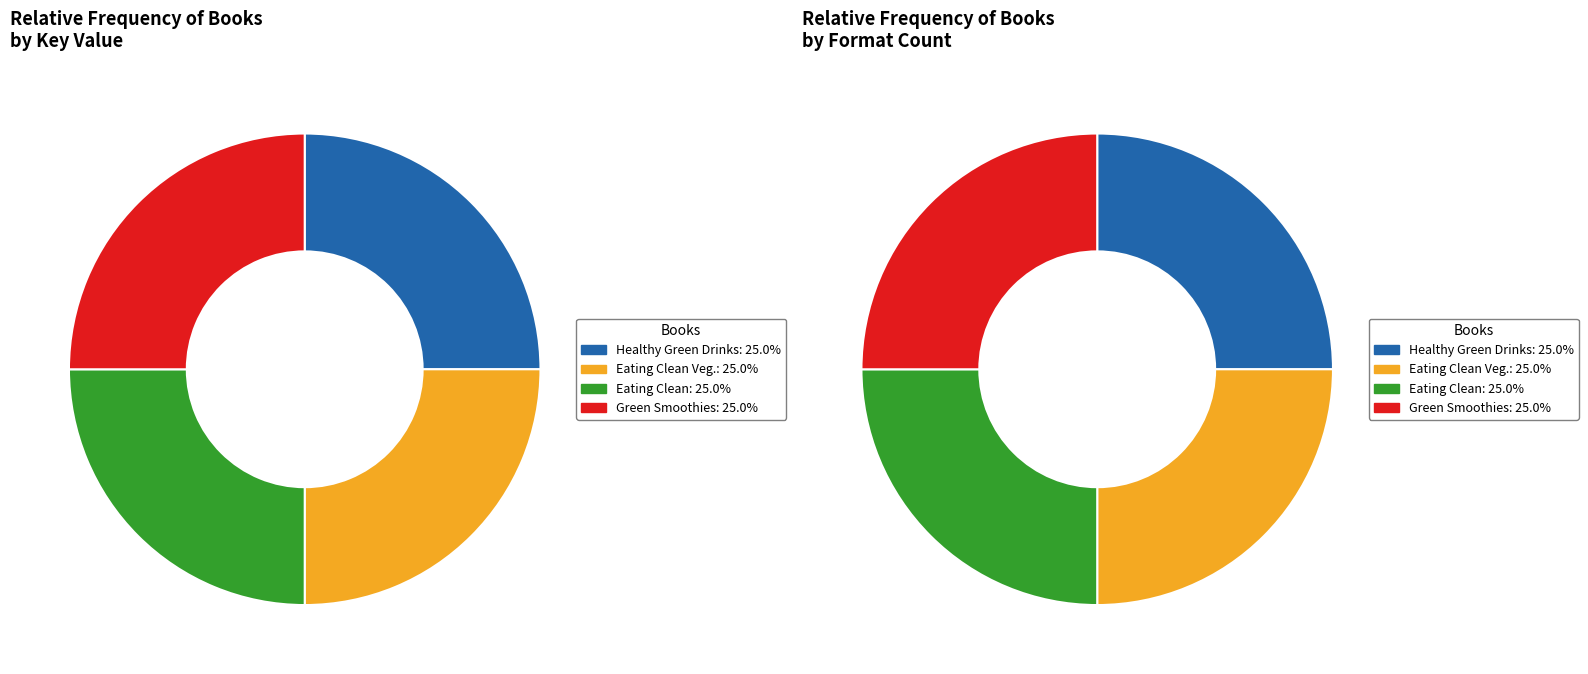

Count the number of slices in the pie.

4